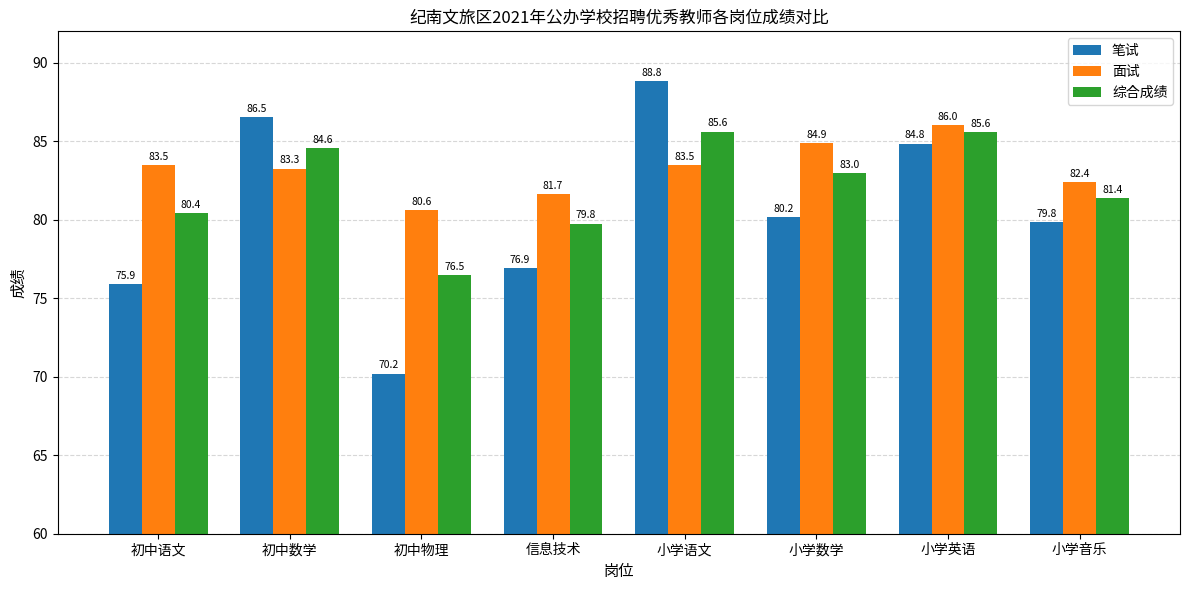

At how many categories does at least one series exceed 77?

8